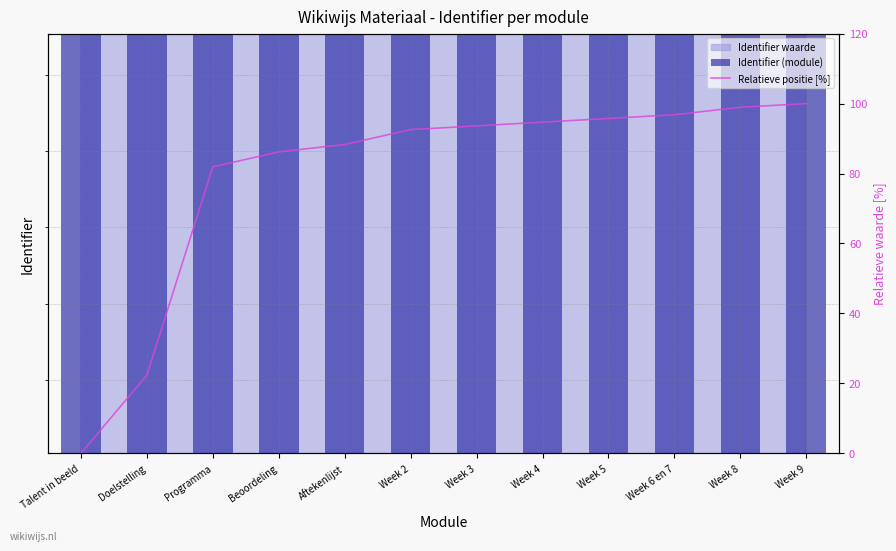

Count the number of categories in the chart.

12